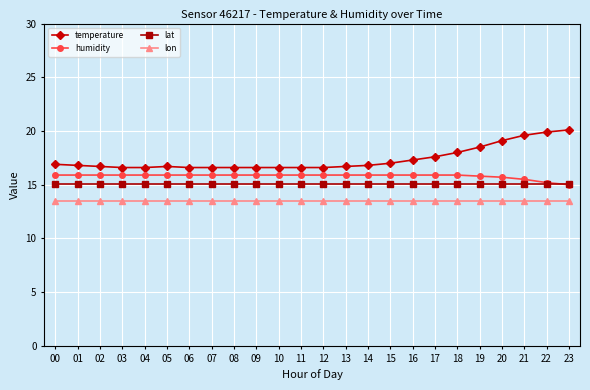

What is the sum of the temperature values at 02 and 12?

33.3